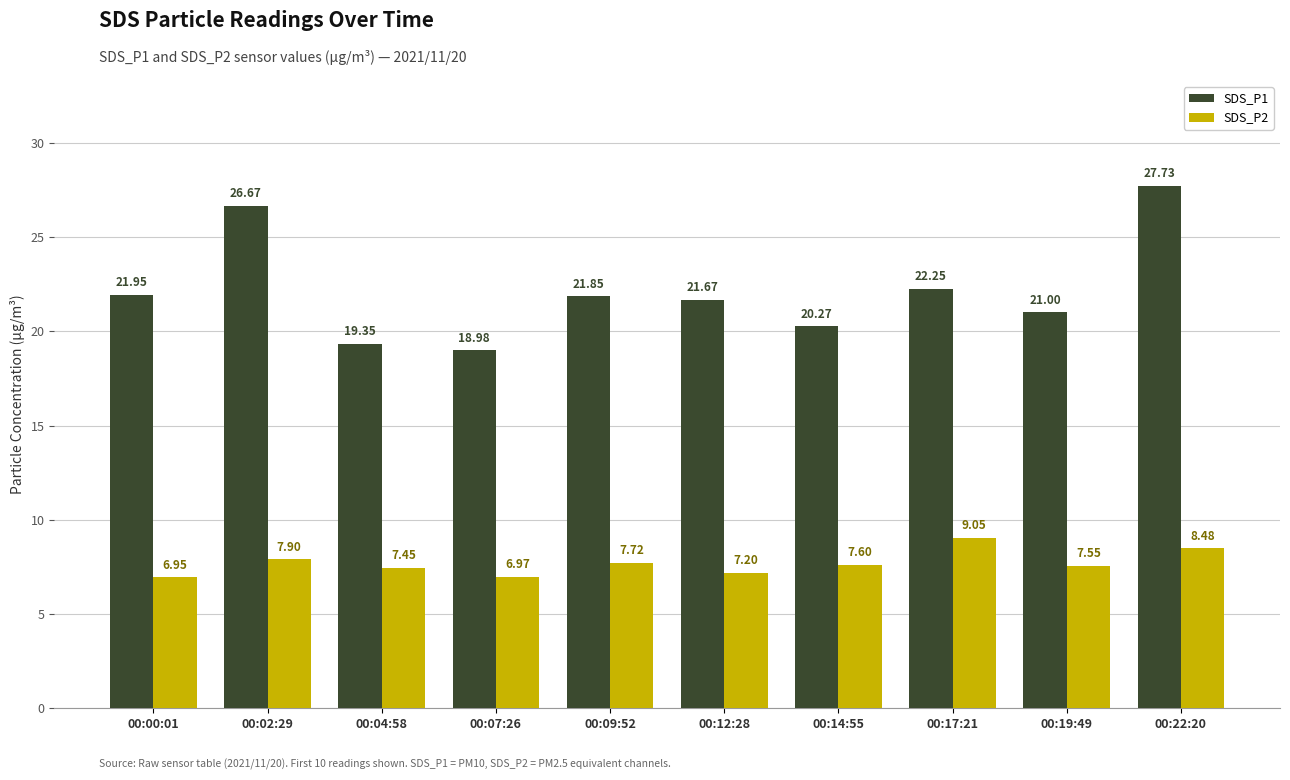

Which series has the largest total across all categories?

SDS_P1